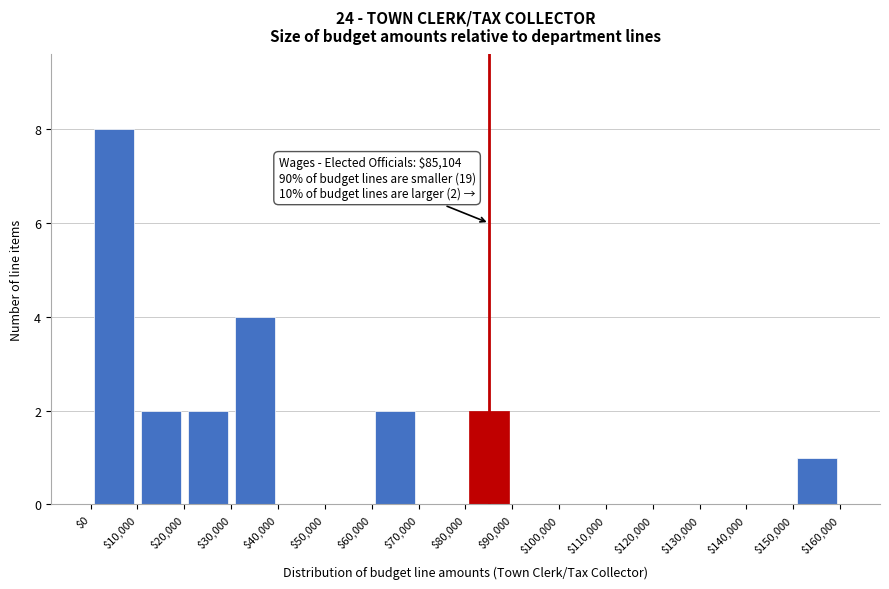

Over which range of the x-axis is the bar tallest?

$0 to $10,000